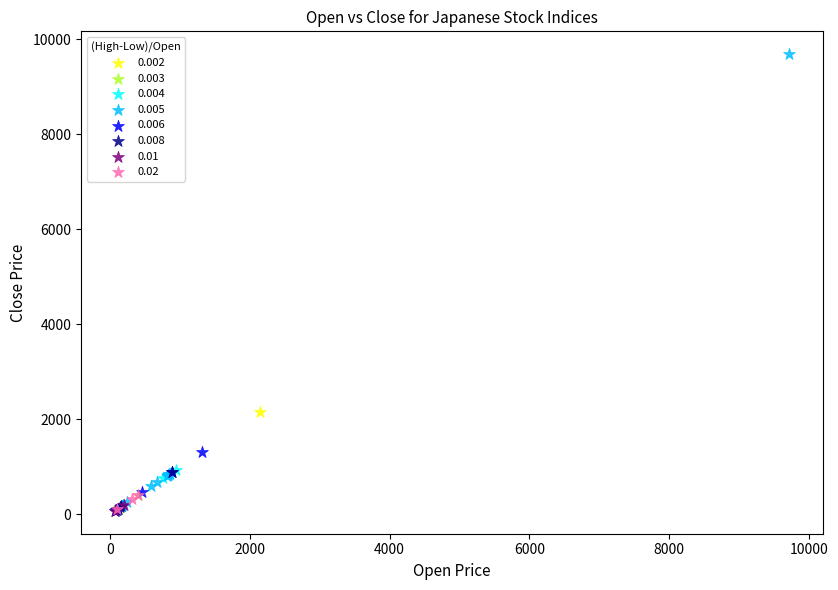

What are all the series names shown in the legend?

0.002, 0.003, 0.004, 0.005, 0.006, 0.008, 0.01, 0.02